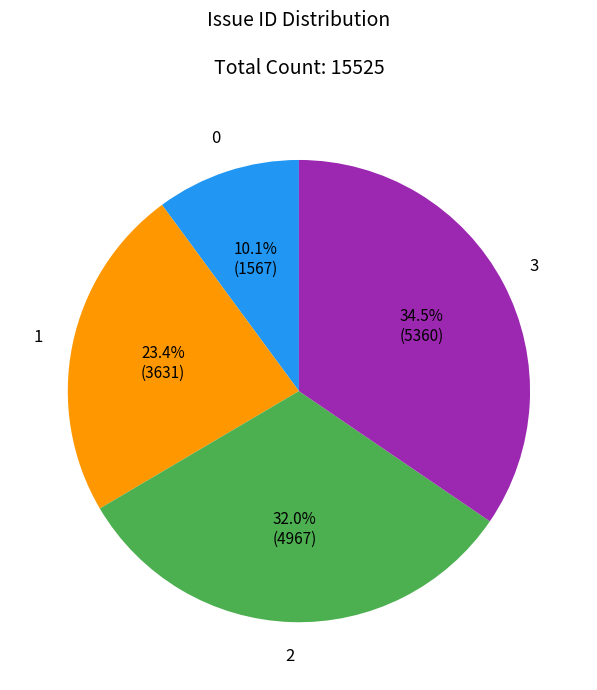

Is there a majority slice in this chart?

No